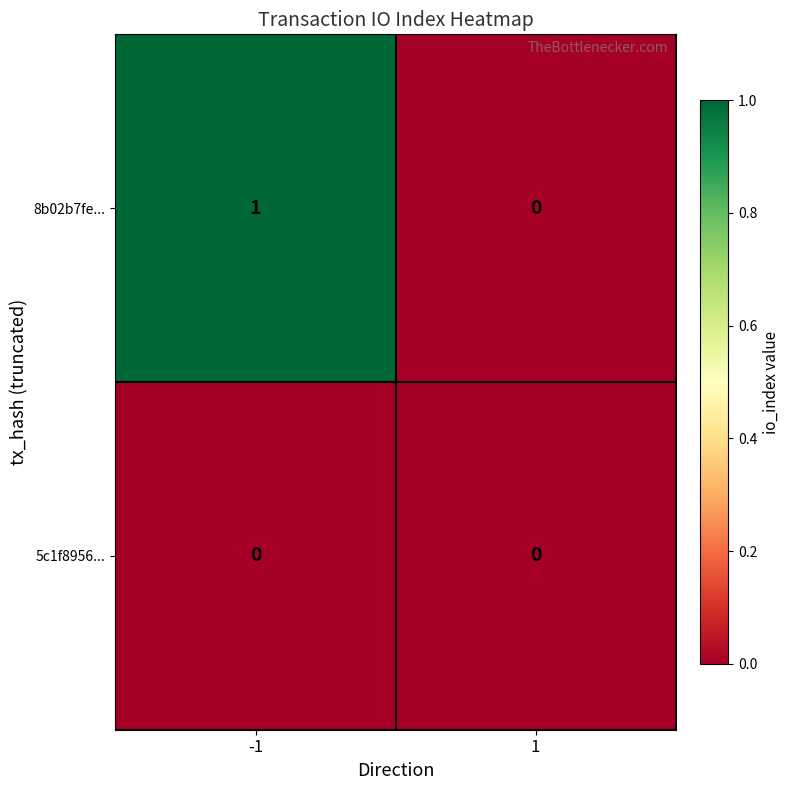

Which series changed the most between -1 and 1?

8b02b7fe...